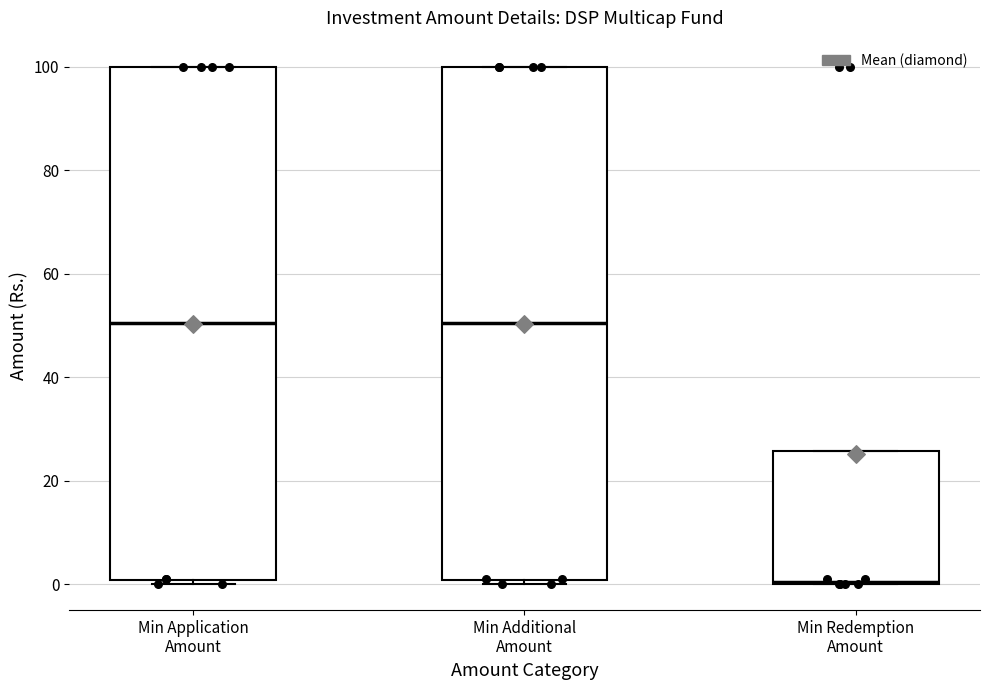

Reading left to right, read every box against the y-axis: the position of its median line, the range the box covers, and the ends of its whiskers. The values are not printed on the chart, so give them approximately, as read against the axis.

Min Application Amount: median 50, box 0 to 100, whiskers 0 (just below the box's lower edge) to 100
Min Additional Amount: median 50, box 0 to 100, whiskers 0 (just below the box's lower edge) to 100
Min Redemption Amount: median 0, box 0 to 26, whiskers 0 to 26